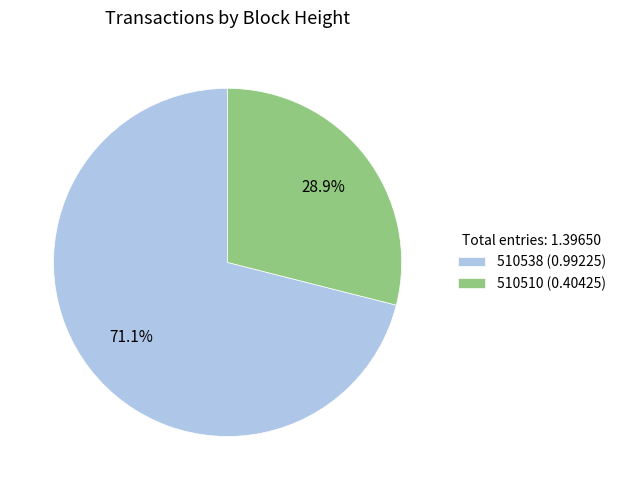

To the nearest percent, what portion does 510510 represent?

29%